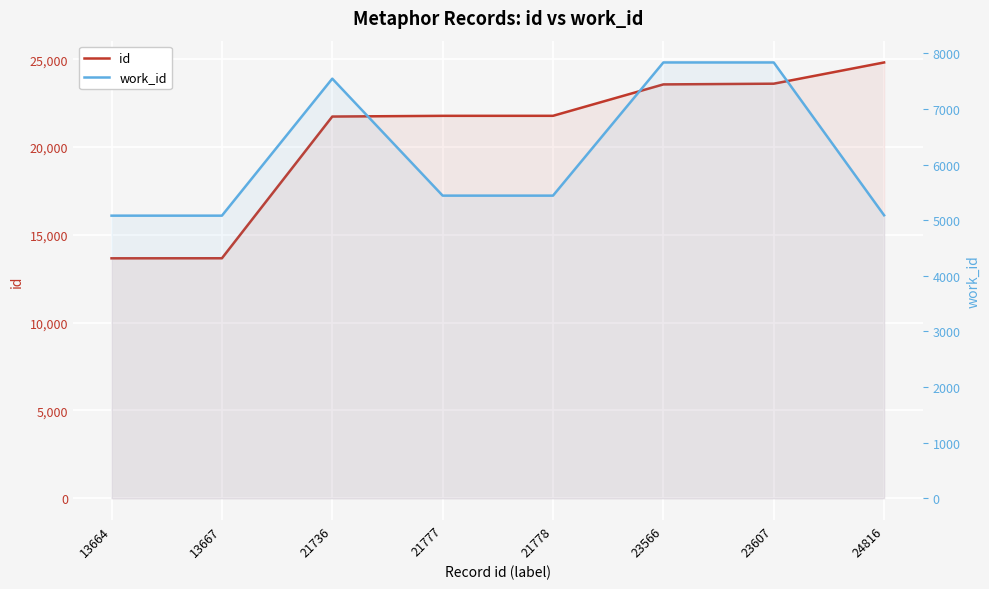

At which category does work_id reach its first local peak?

21736